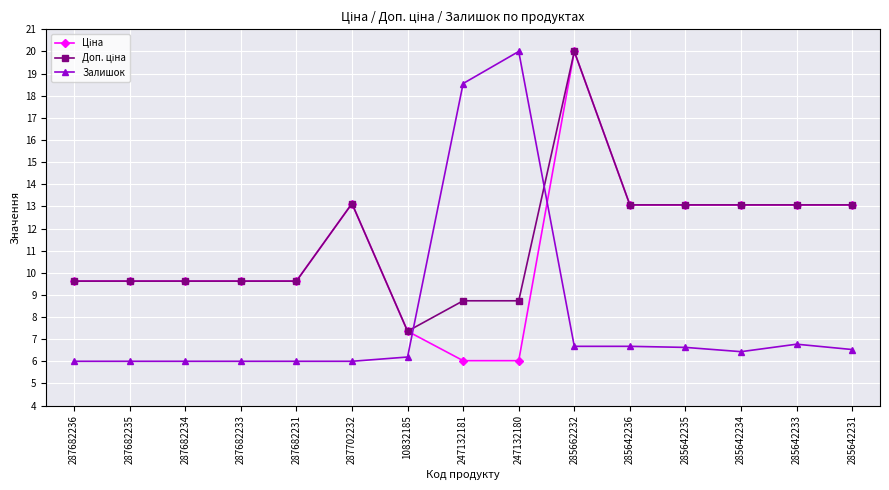

What is the maximum value shown in the chart?

20.0